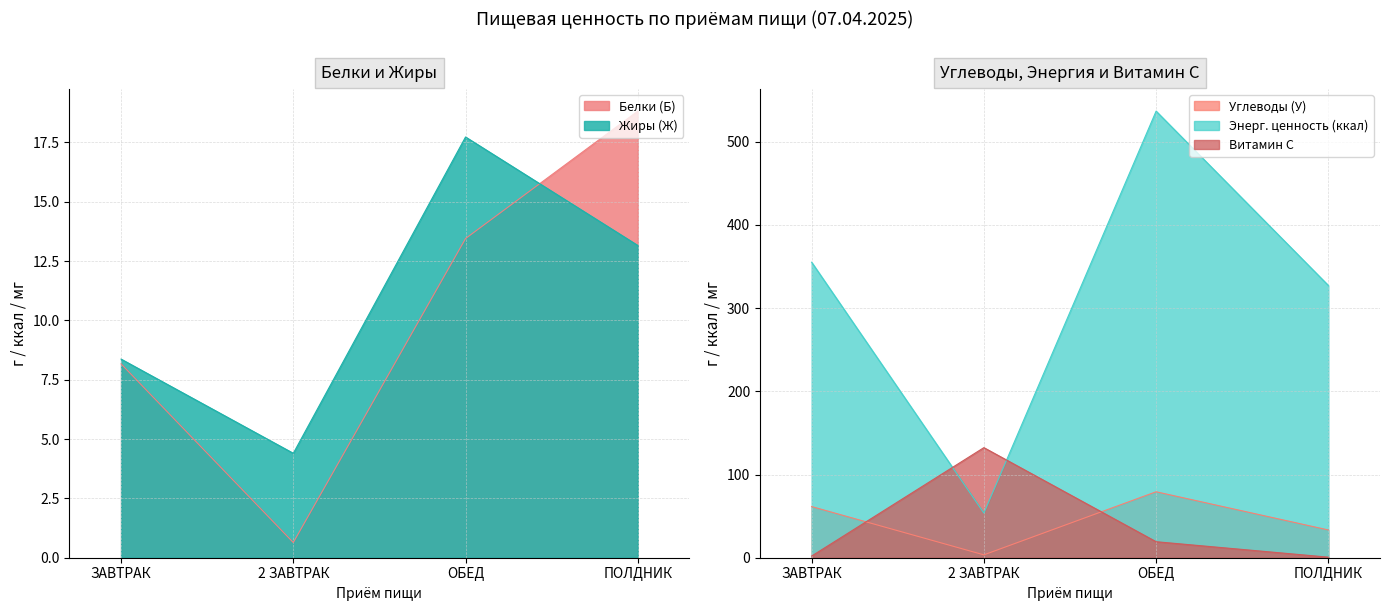

How many data points in Углеводы (У) are above 61?

2